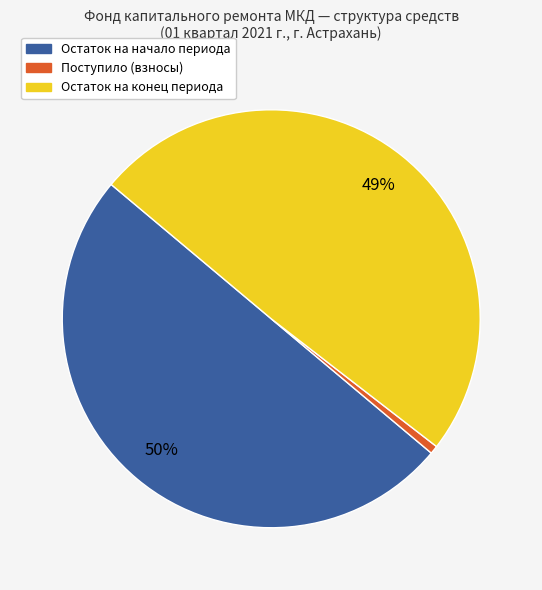

The Поступило (взносы) slice represents 7% of the pie. True or false?

False